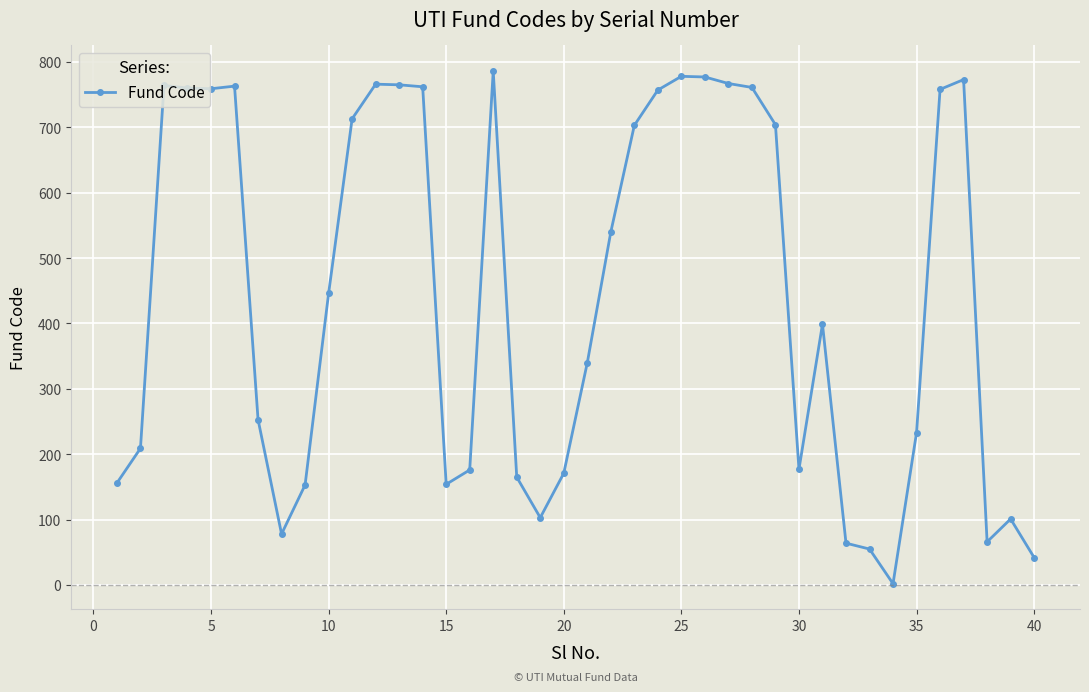

True or false: there are more than 2 points higher than both neighbors.

True